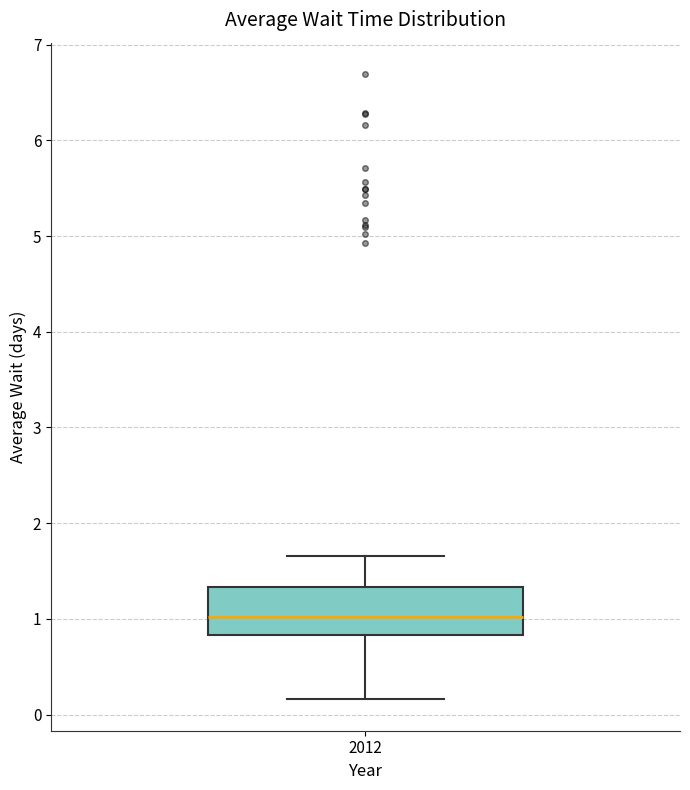

Where does the lower whisker of the box at x = 2012 end on the y-axis? The values are not printed on the chart, so give them approximately, as read against the axis.

0.2